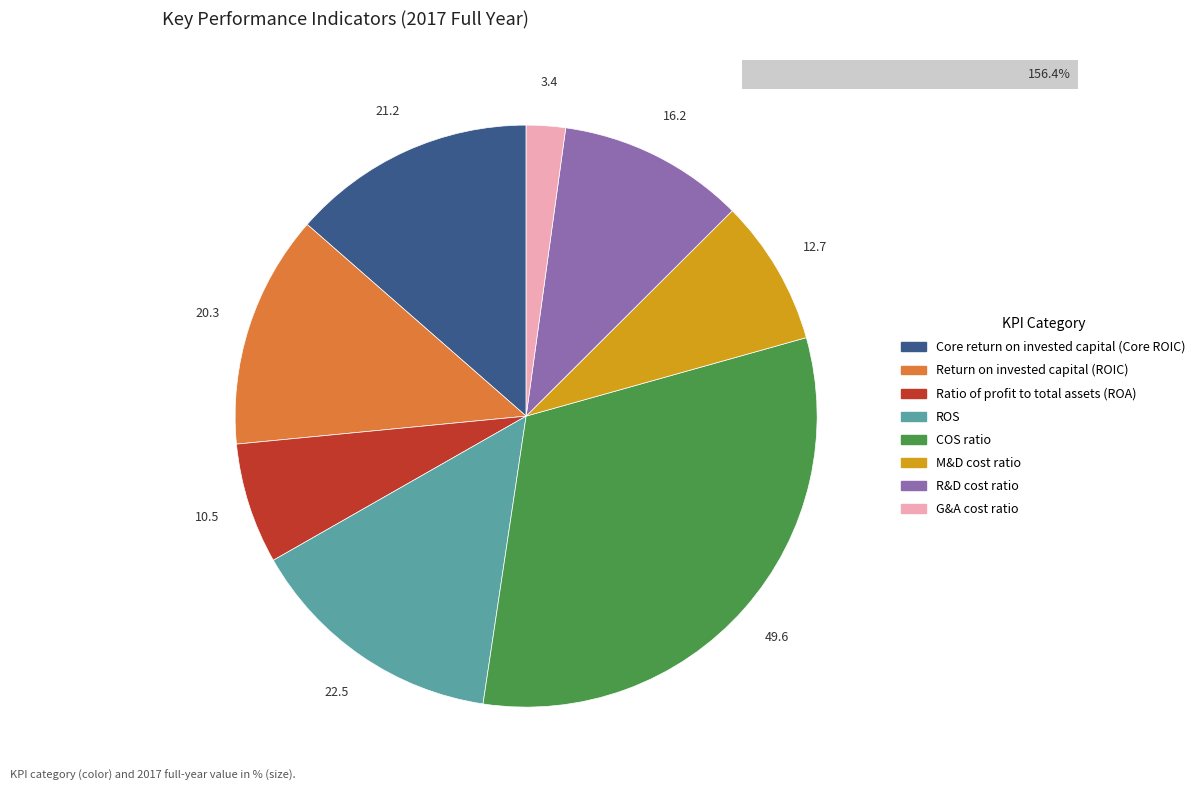

Which has a higher value, Core return on invested capital (Core ROIC) or Ratio of profit to total assets (ROA)?

Core return on invested capital (Core ROIC)